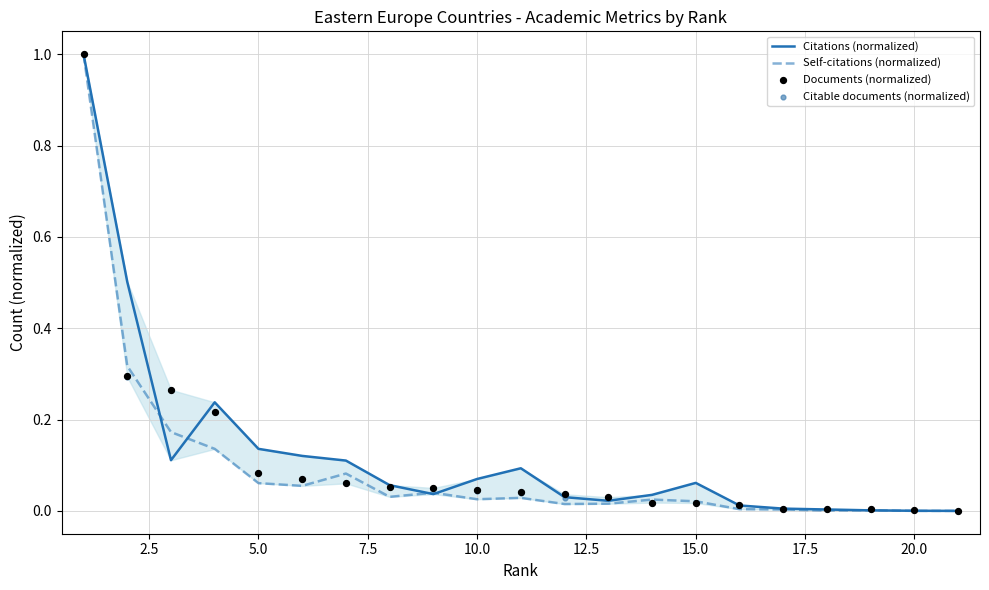

What are all the series names shown in the legend?

Citations (normalized), Self-citations (normalized), Documents (normalized), Citable documents (normalized)